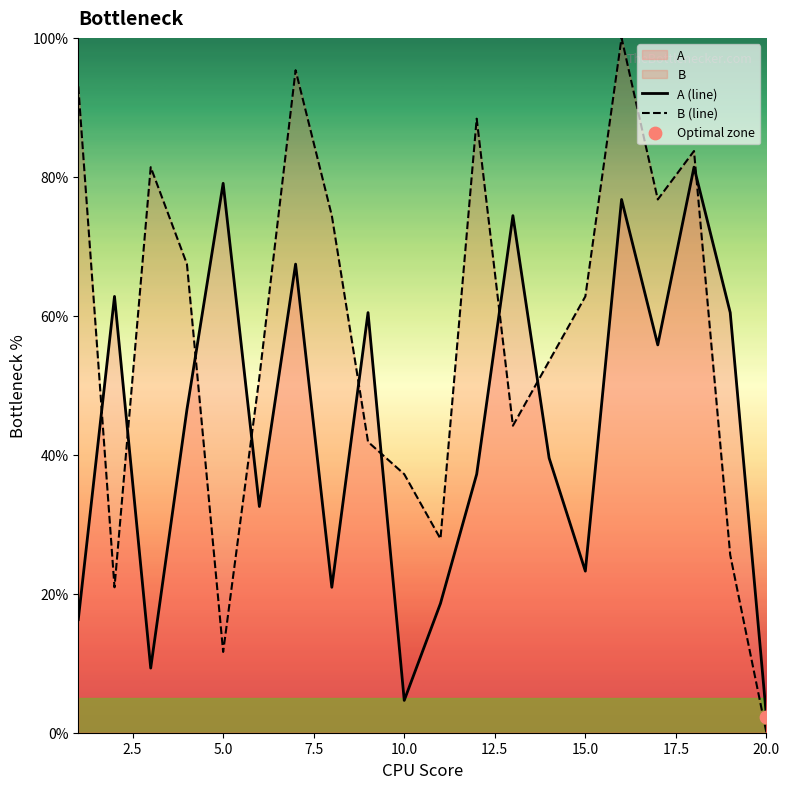

Is the value of B at 10 greater than the value of A at 1?

Yes